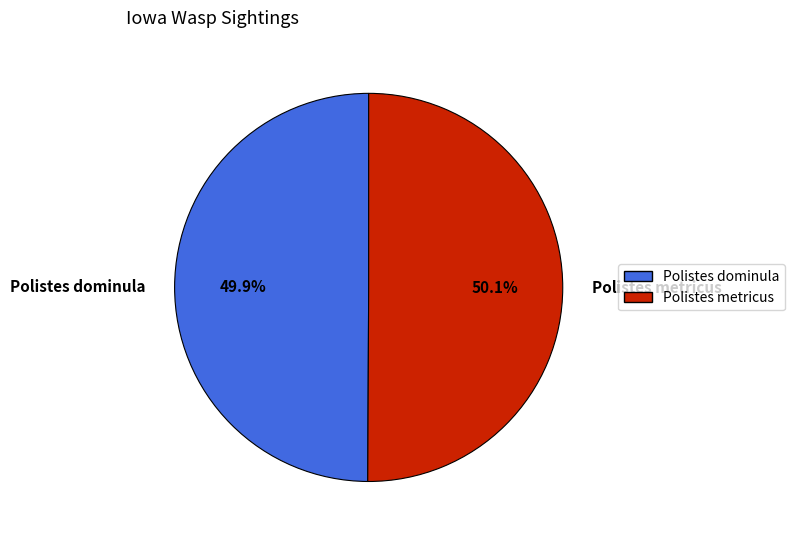

True or false: Polistes metricus accounts for 62% of the total.

False